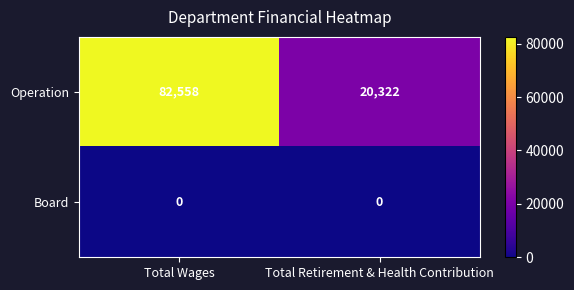

Is it true that Board equals 0 at Total Retirement & Health Contribution?

True